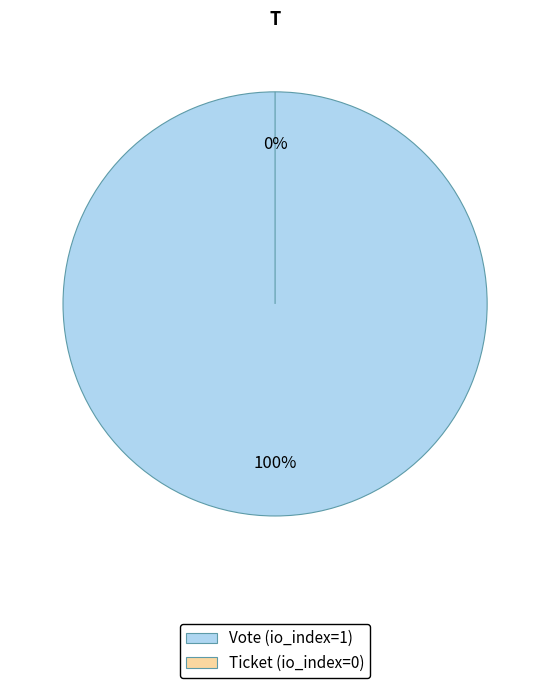

Which has a higher value, Vote (io_index=1) or Ticket (io_index=0)?

Vote (io_index=1)